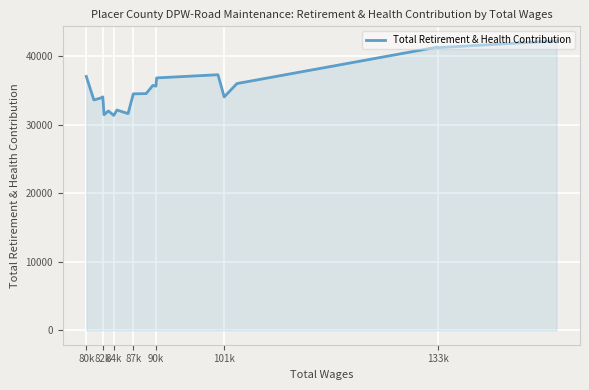

What is the greatest value displayed?

42205.7